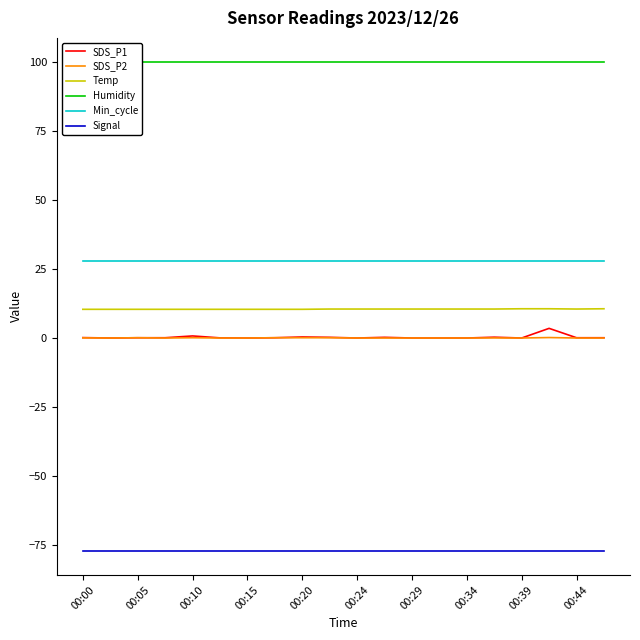

What is the lowest value of the Signal series?

-77.0